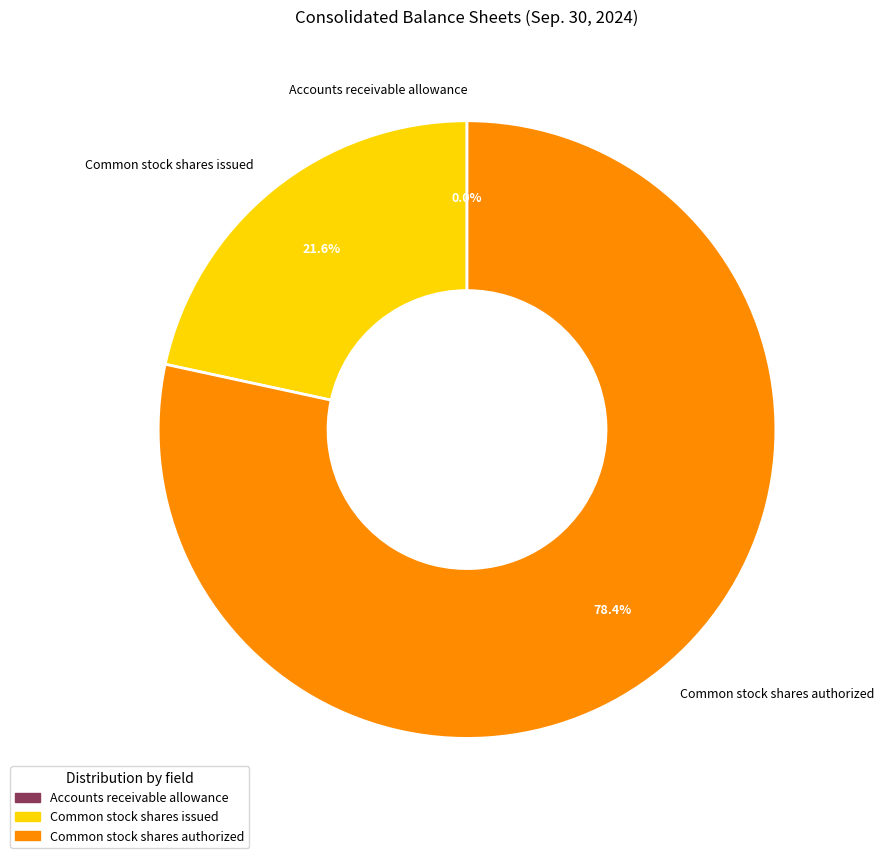

Which slice is the largest?

Common stock shares authorized